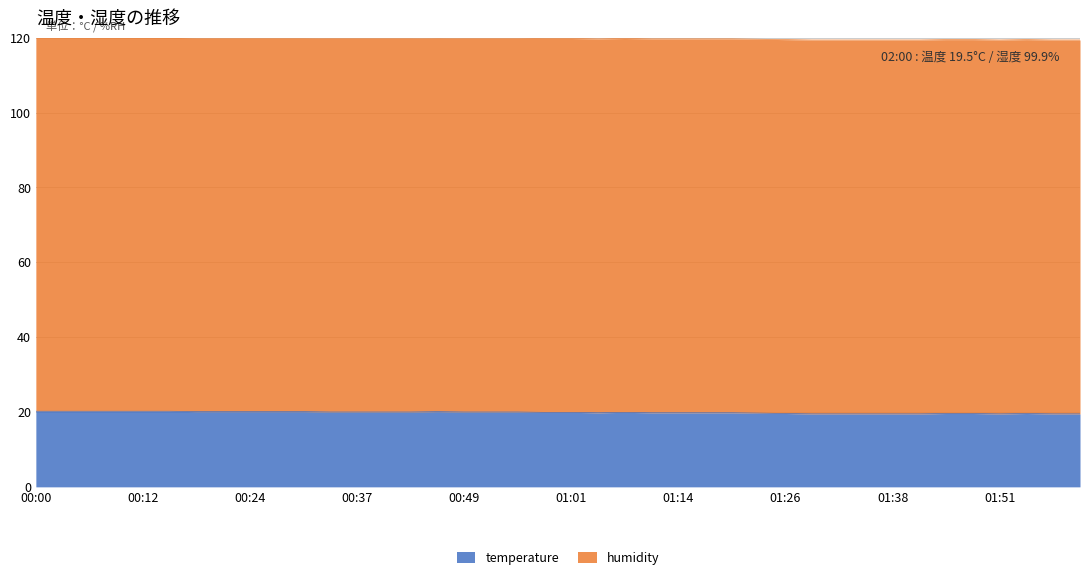

What is the ratio of the value at 01:17 to the value at 00:33?

1.0